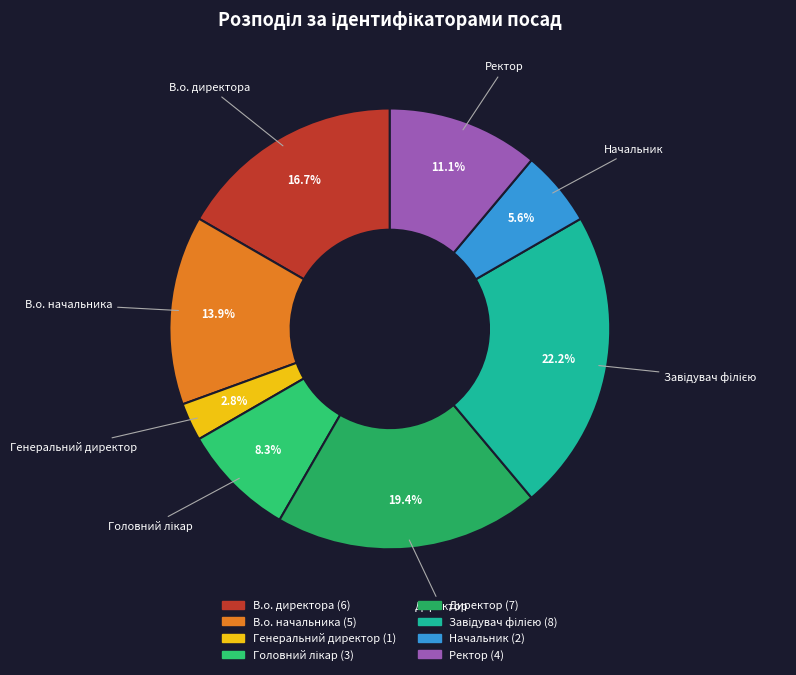

Does В.о. директора represent more than half of the total?

No